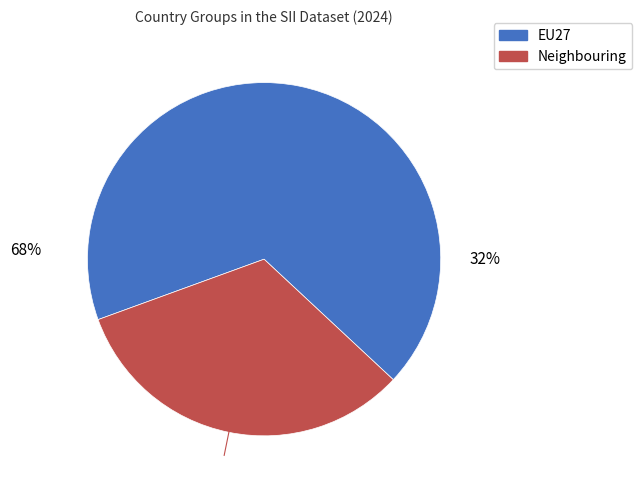

To the nearest percent, what portion does EU27 represent?

68%